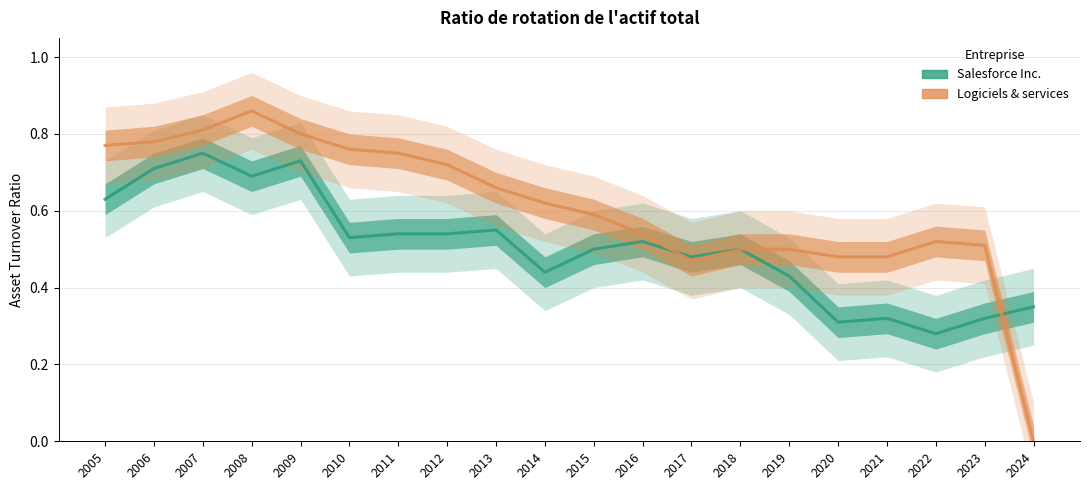

Rank the series by their average value, from highest to lowest.

Logiciels & services, Salesforce Inc.